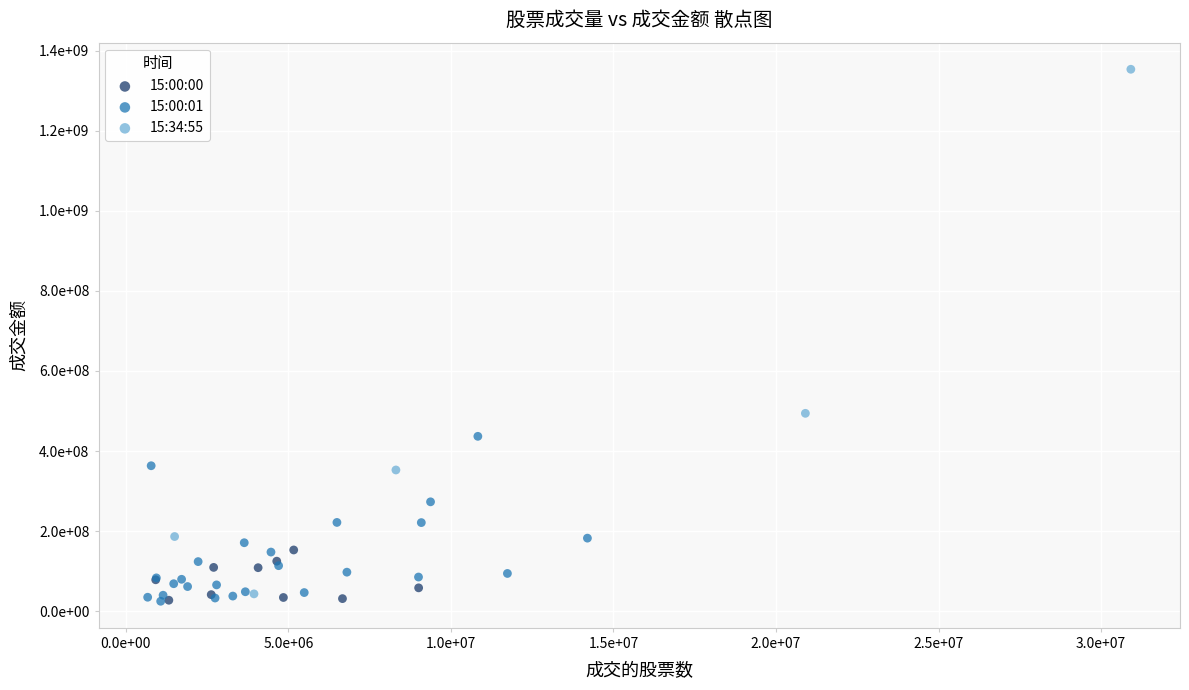

What are all the series names shown in the legend?

15:00:00, 15:00:01, 15:34:55